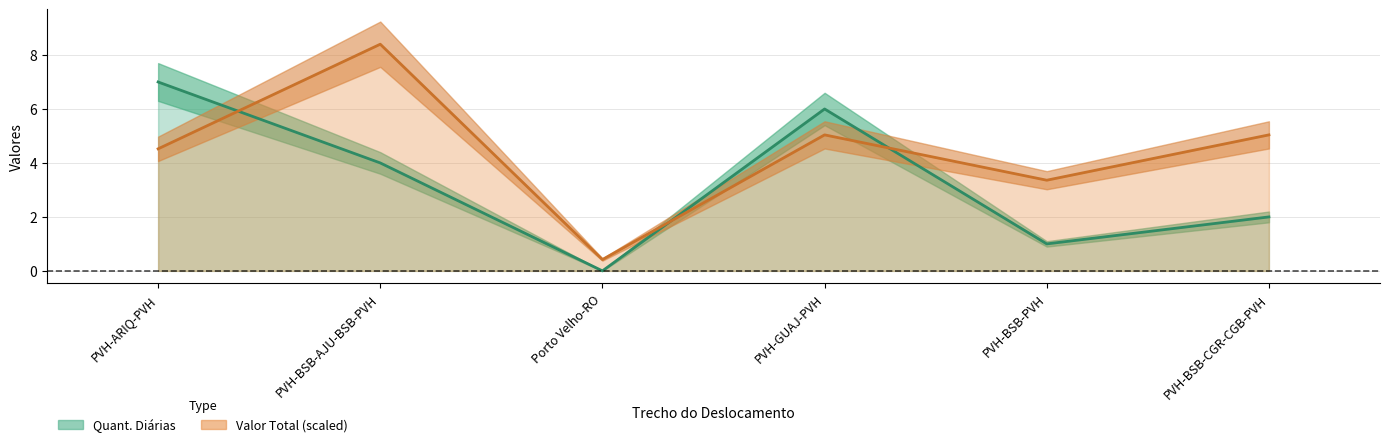

Does the chart display data point markers on the line(s)?

No